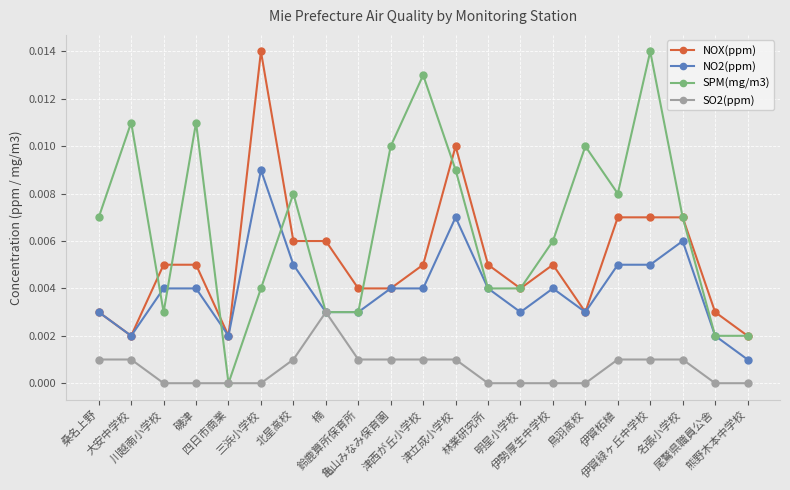

True or false: NOX(ppm) has more than 0 interior local peaks.

True